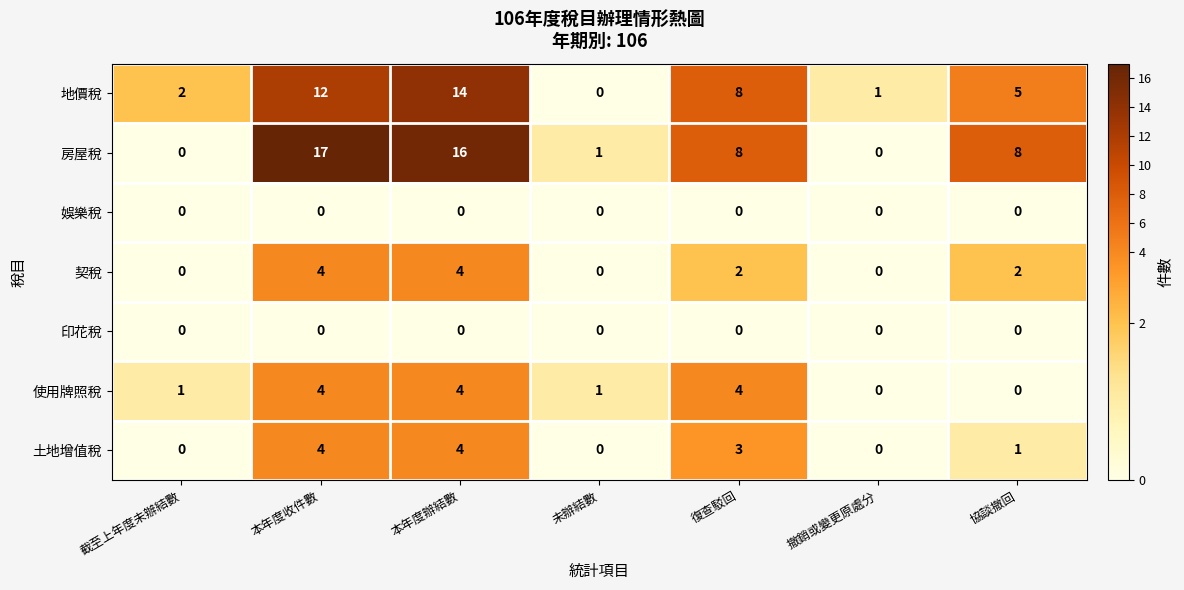

Between 本年度收件數 and 本年度辦結數, which series saw the biggest shift?

地價稅